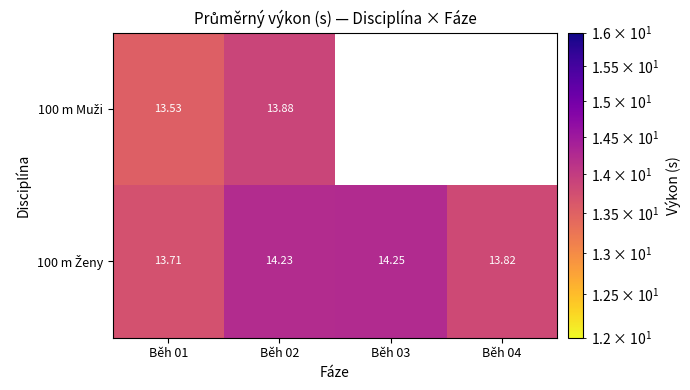

Rank the series by their average value, from lowest to highest.

100 m Muži, 100 m Ženy